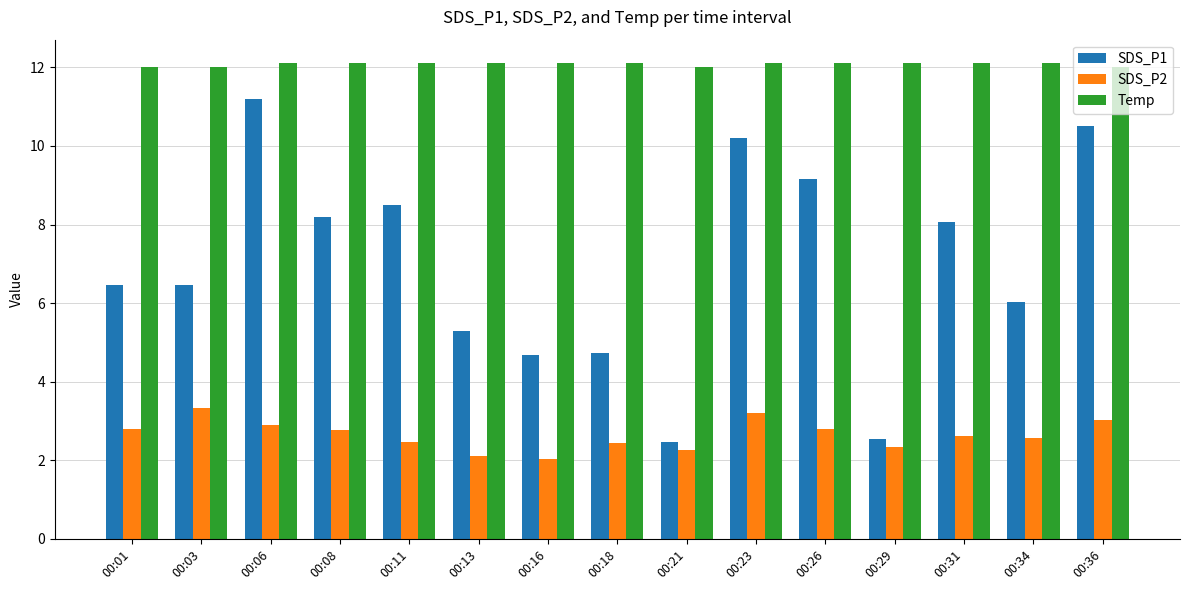

At 00:21, list the series in order from largest to smallest.

Temp, SDS_P1, SDS_P2